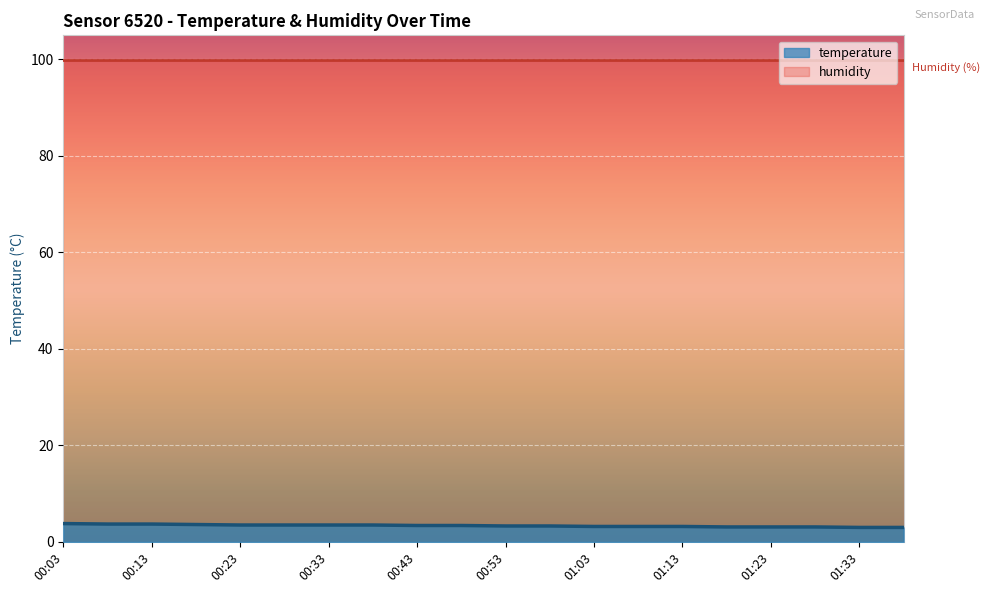

Approximately how many times larger is the value at 00:08 compared to 00:33?

1.1